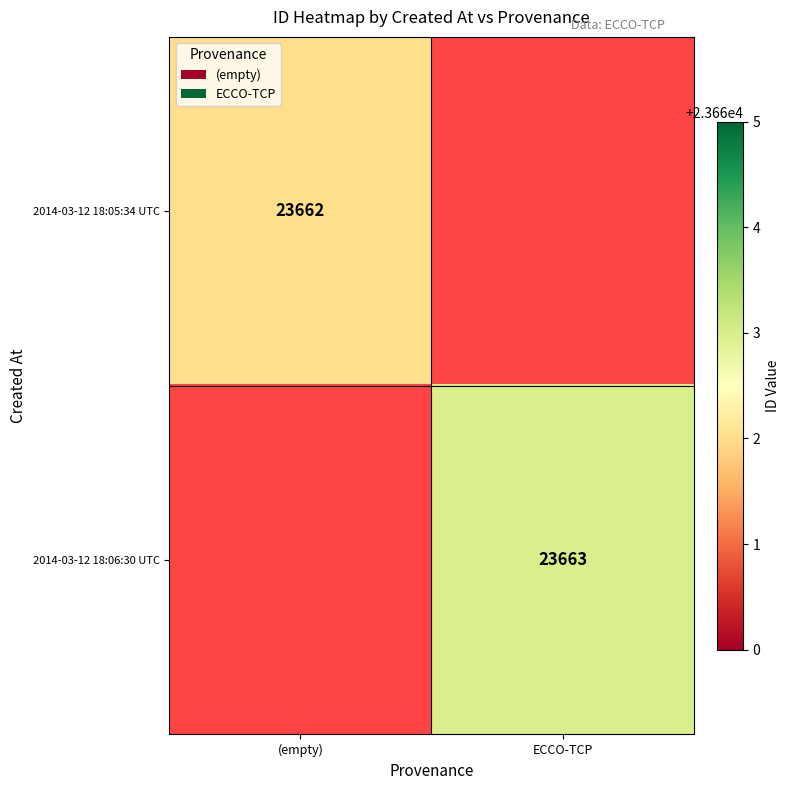

The 2014-03-12 18:06:30 UTC series shows 7550 at ECCO-TCP. True or false?

False